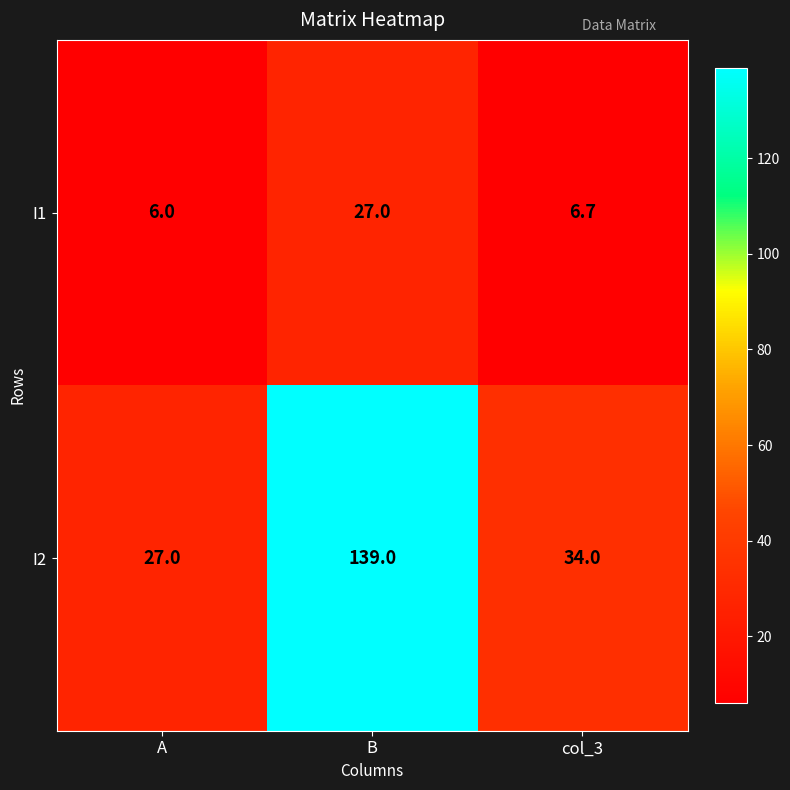

Reading right to left, extract all data points from this chart.

I1: col_3=6.7	B=27.0	A=6.0
I2: col_3=34.0	B=139.0	A=27.0